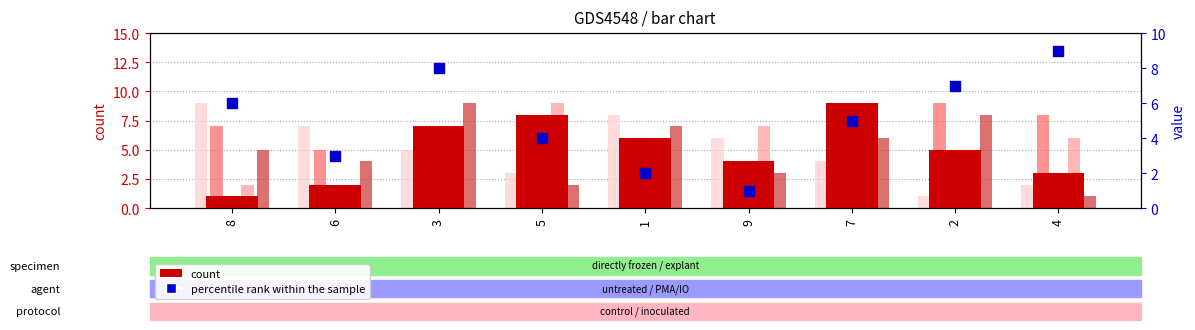

At how many categories does at least one series exceed 4?

9